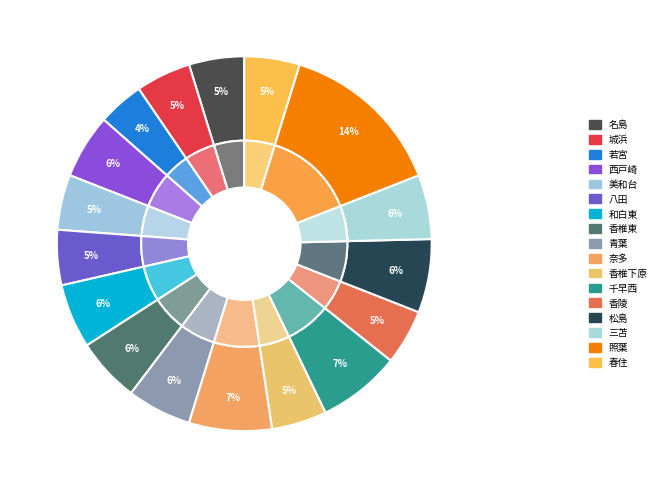

How many slices are in this pie chart?

17